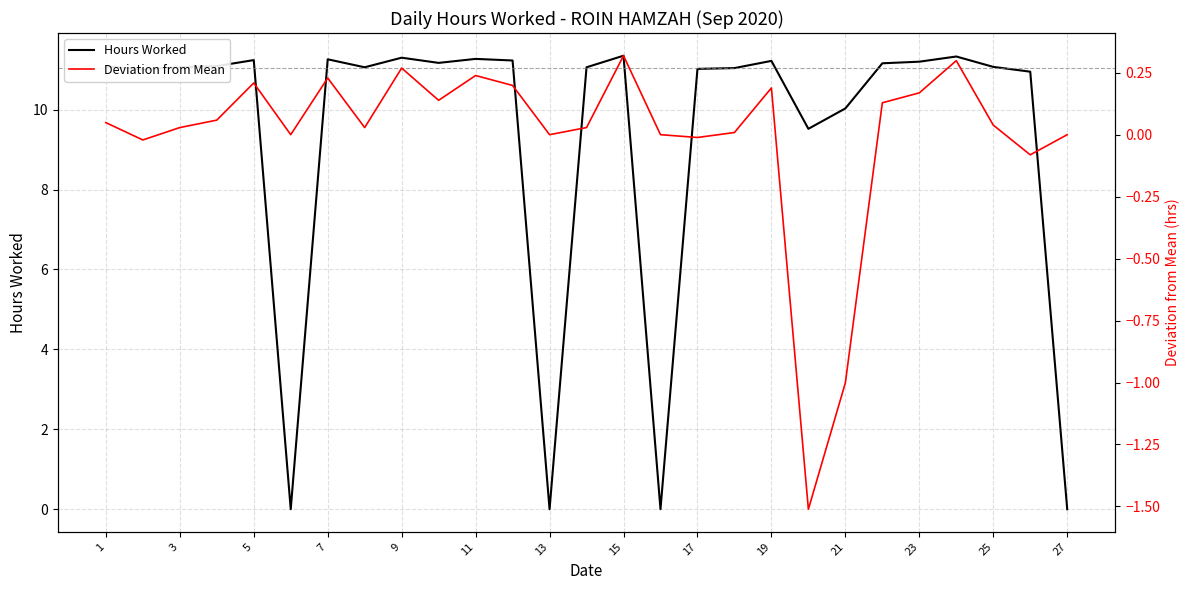

Rank the series by their maximum value, from lowest to highest.

Deviation from Mean, Hours Worked